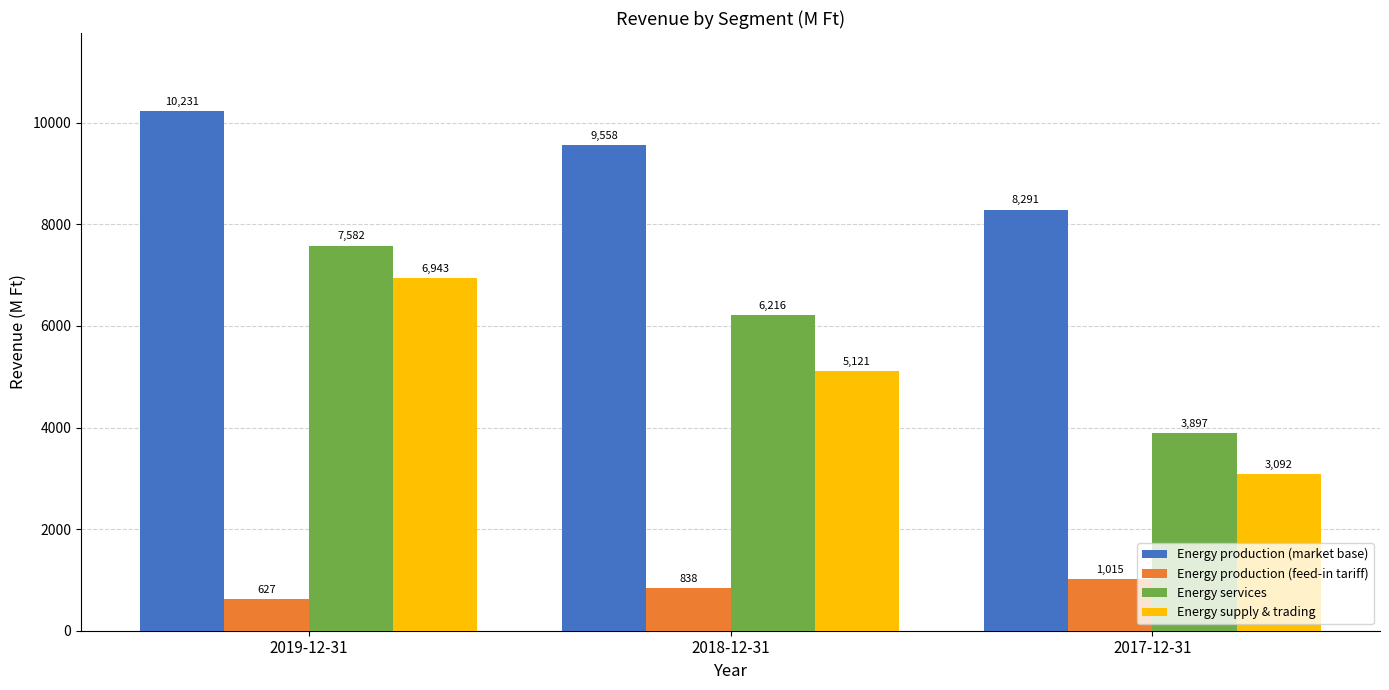

What is the difference between the Energy services values at 2017-12-31 and 2019-12-31?

3684.5